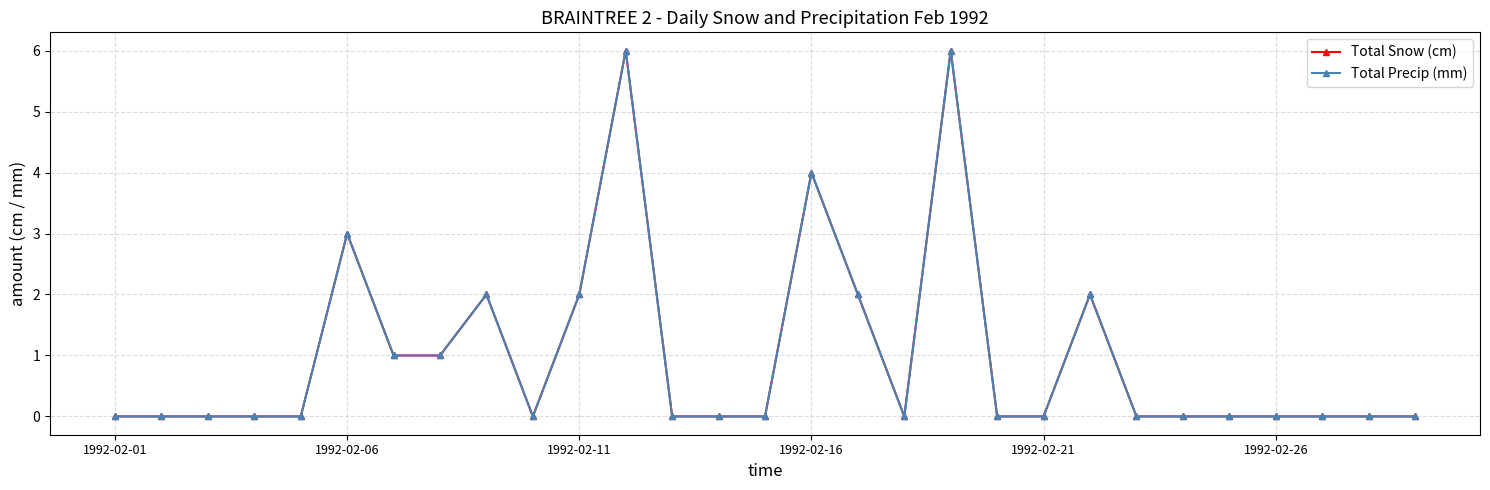

True or false: Total Precip (mm) and Total Snow (cm) intersect in this chart.

False